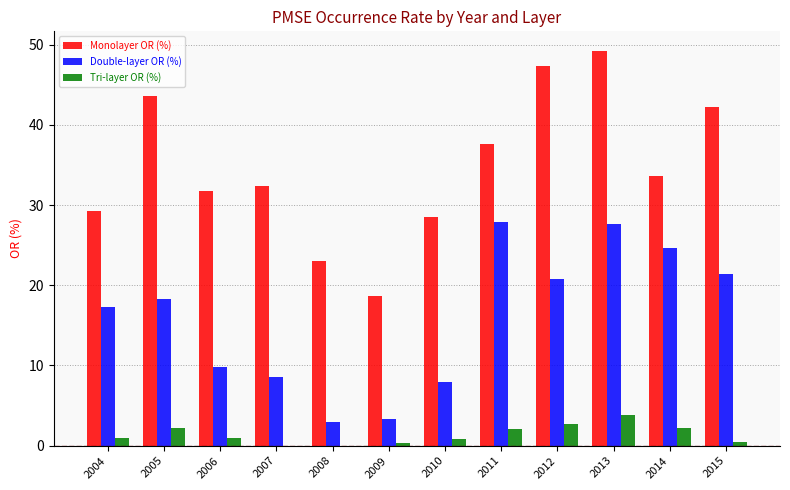

Which series changed the most between 2004 and 2015?

Monolayer OR (%)